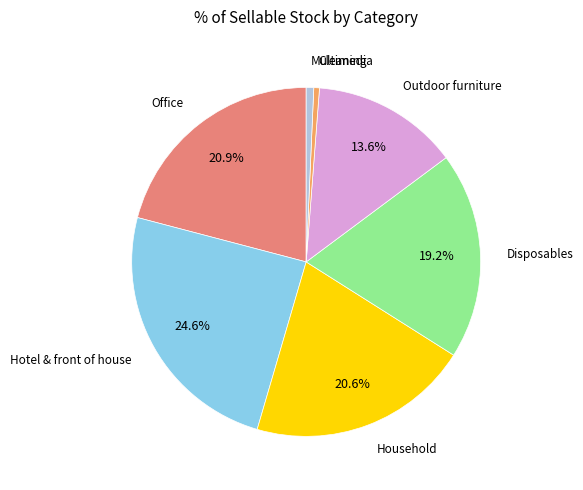

Count the number of slices in the pie.

7